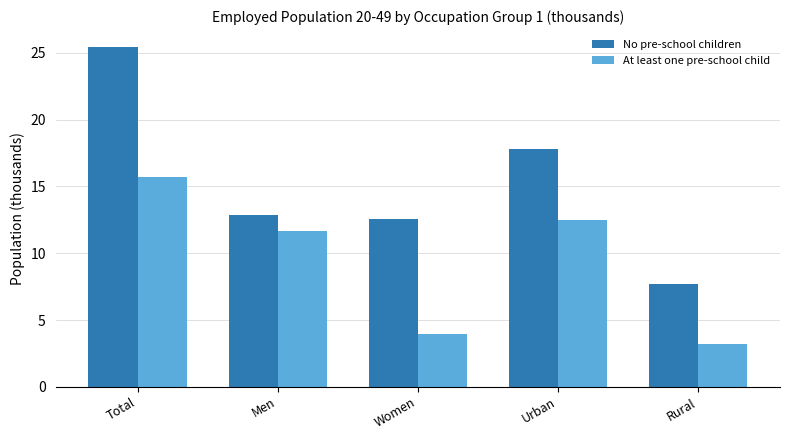

How many bars are there in total?

10